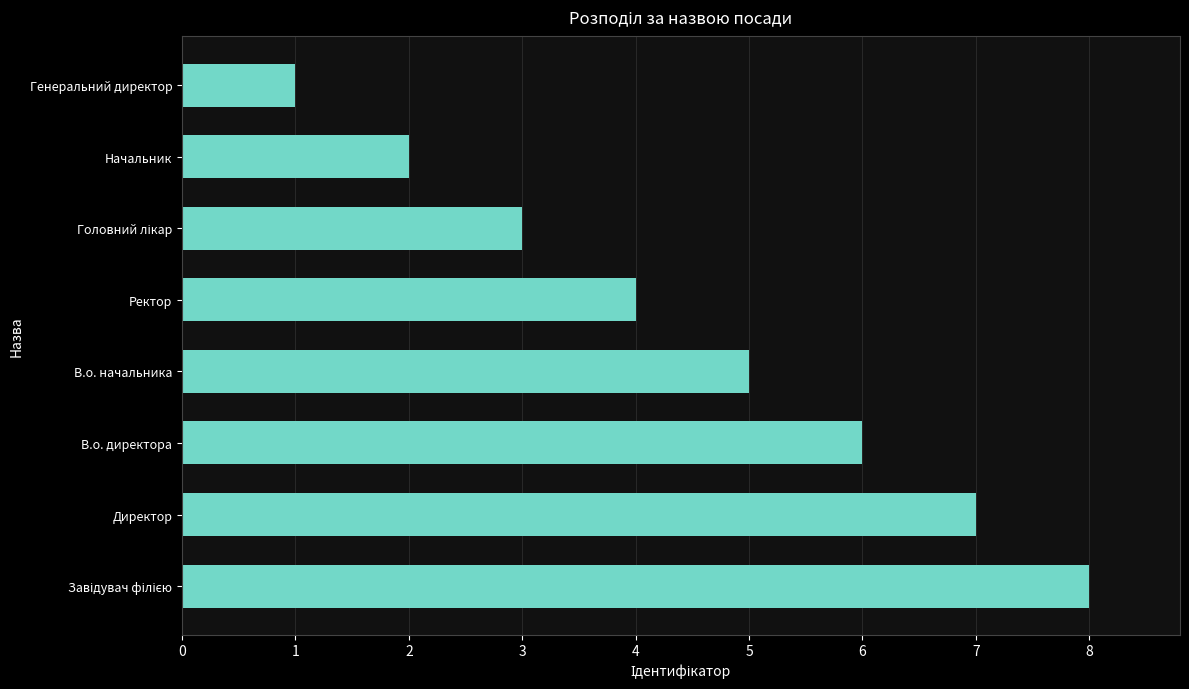

What is the ratio of the value at Начальник to the value at Генеральний директор?

2.0